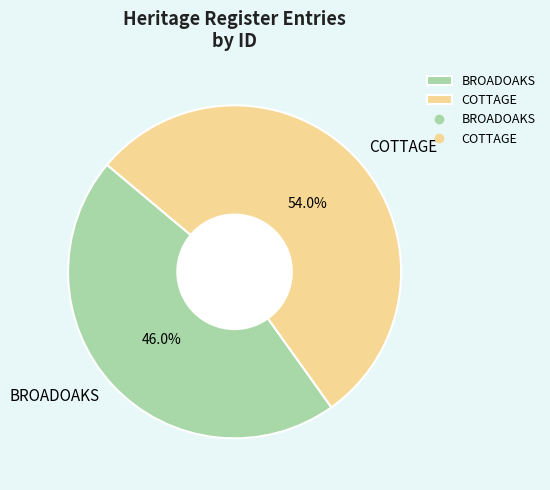

What percentage is the COTTAGE slice, to the nearest percent?

54%